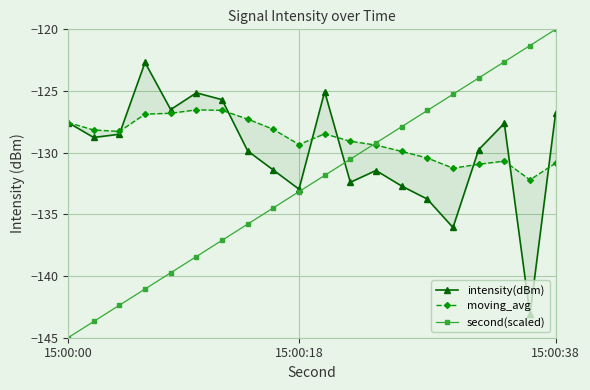

What is the average value of the second(scaled) series?

-132.5